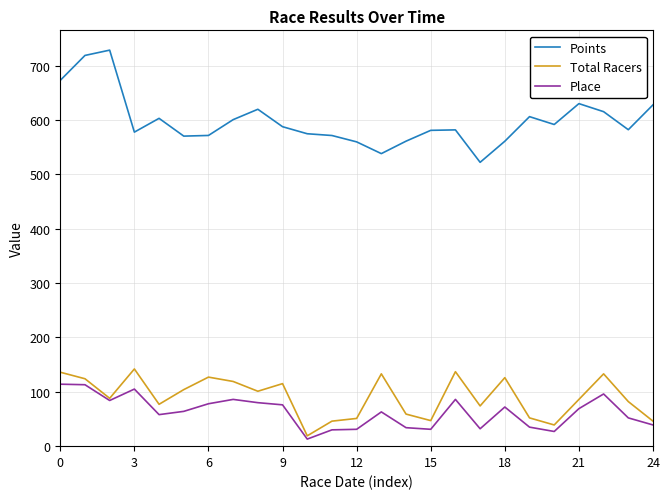

What is the average value of the Place series?

62.7